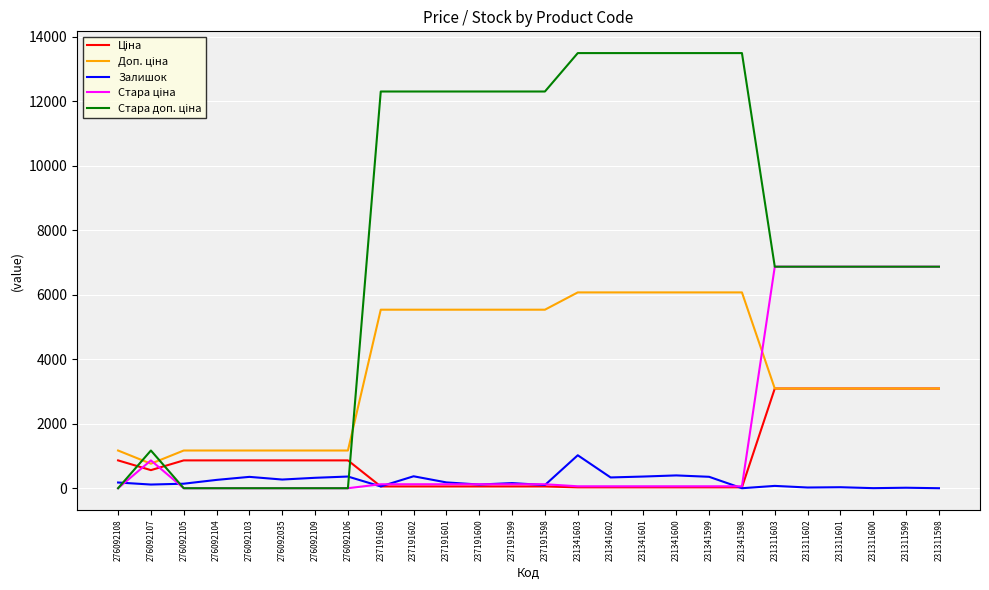

What is the spread (max minus min) of values at 231311598?

6869.4